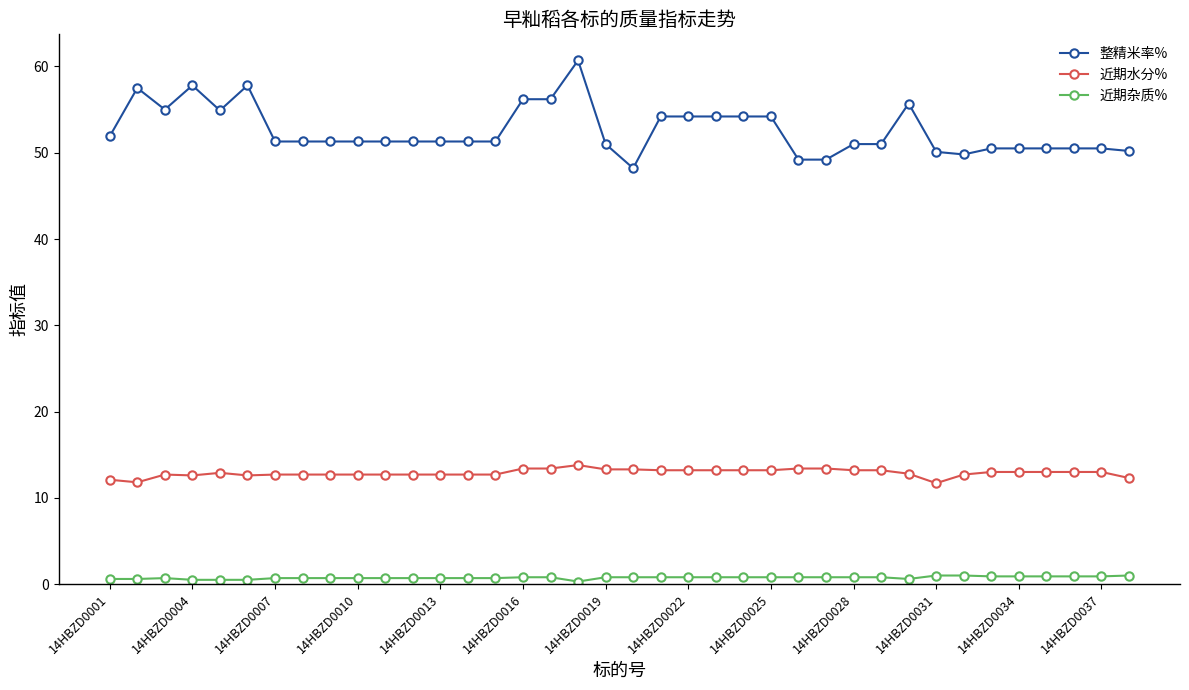

True or false: 整精米率% and 近期水分% cross at least once.

False